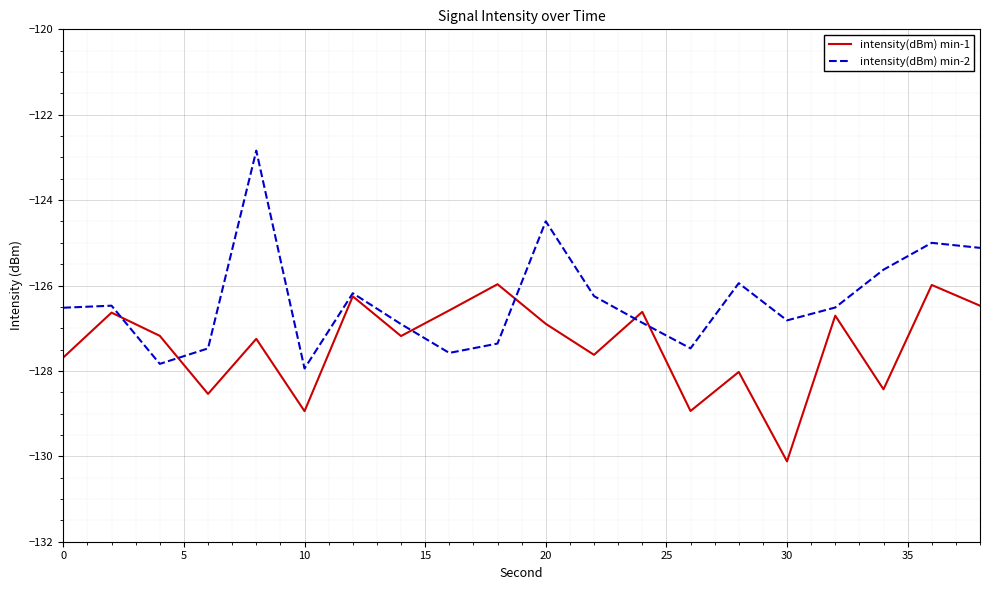

What is the difference between the maximum and second lowest values in the intensity(dBm) min-2 series?

5.0